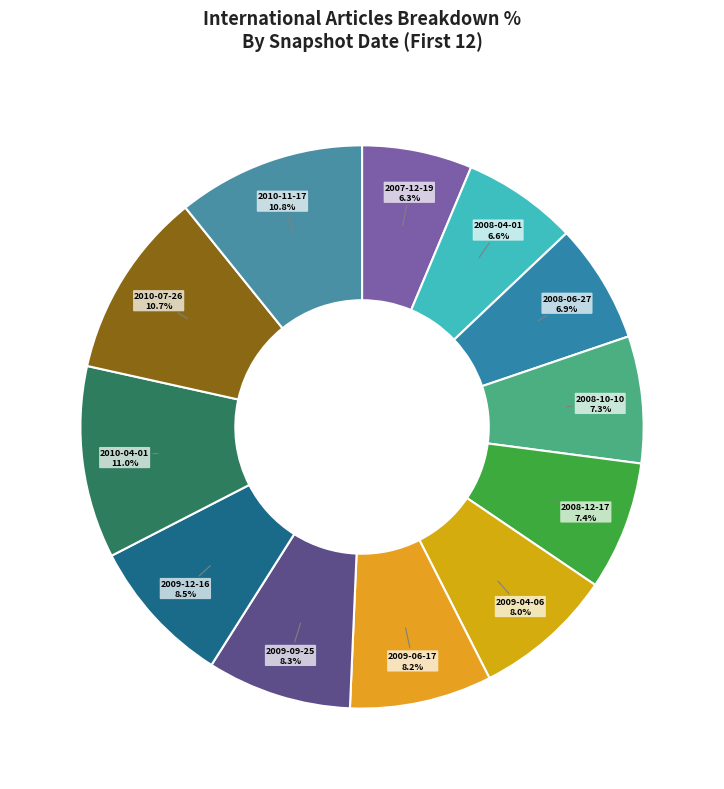

How many slices are in this pie chart?

12